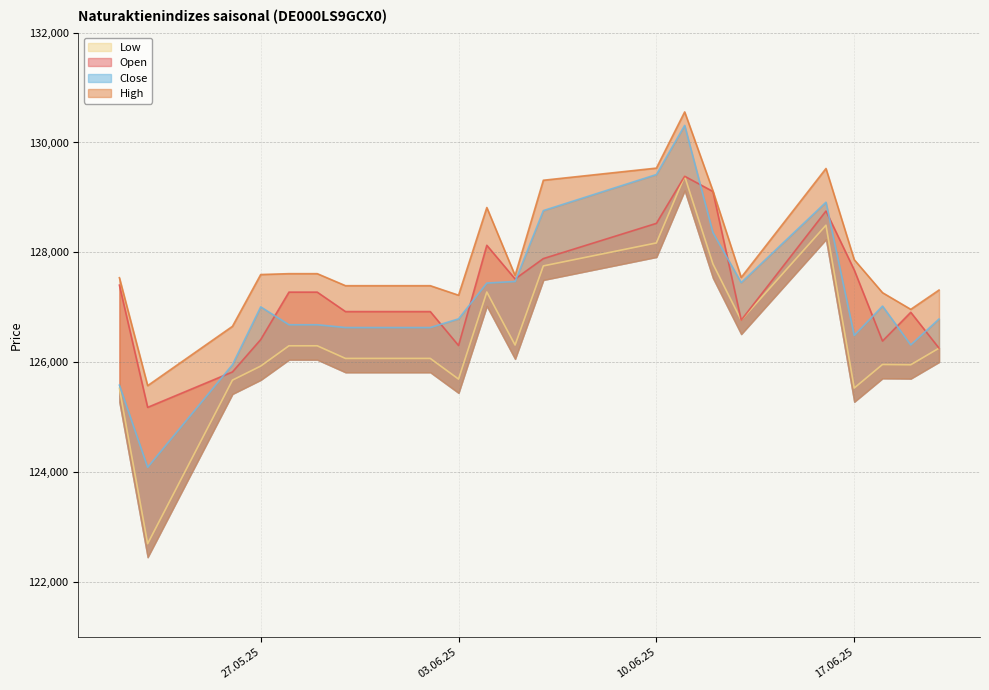

What is the difference between the High values at 06.06.2025 and 19.06.2025?

2348